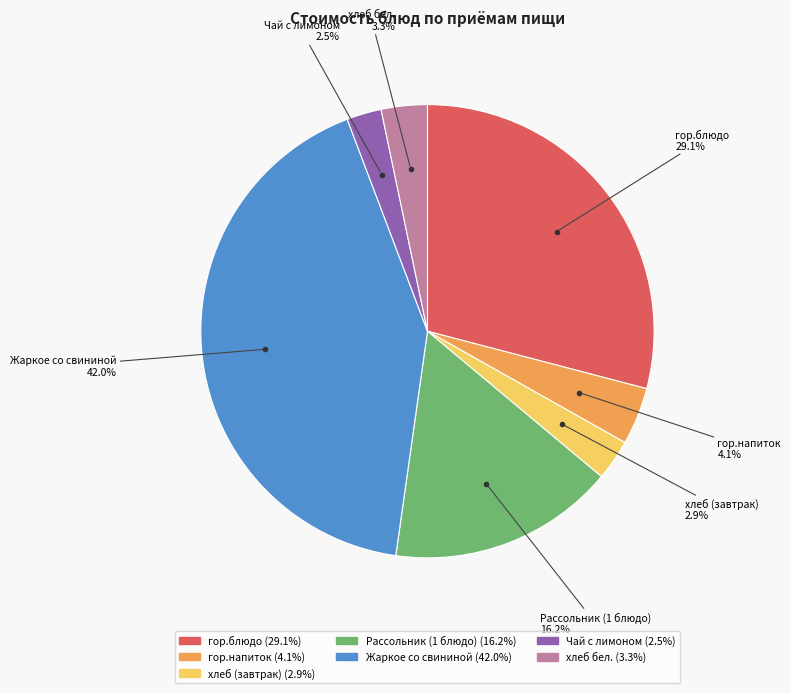

Is the sum of Чай с лимоном and гор.блюдо greater than half?

No